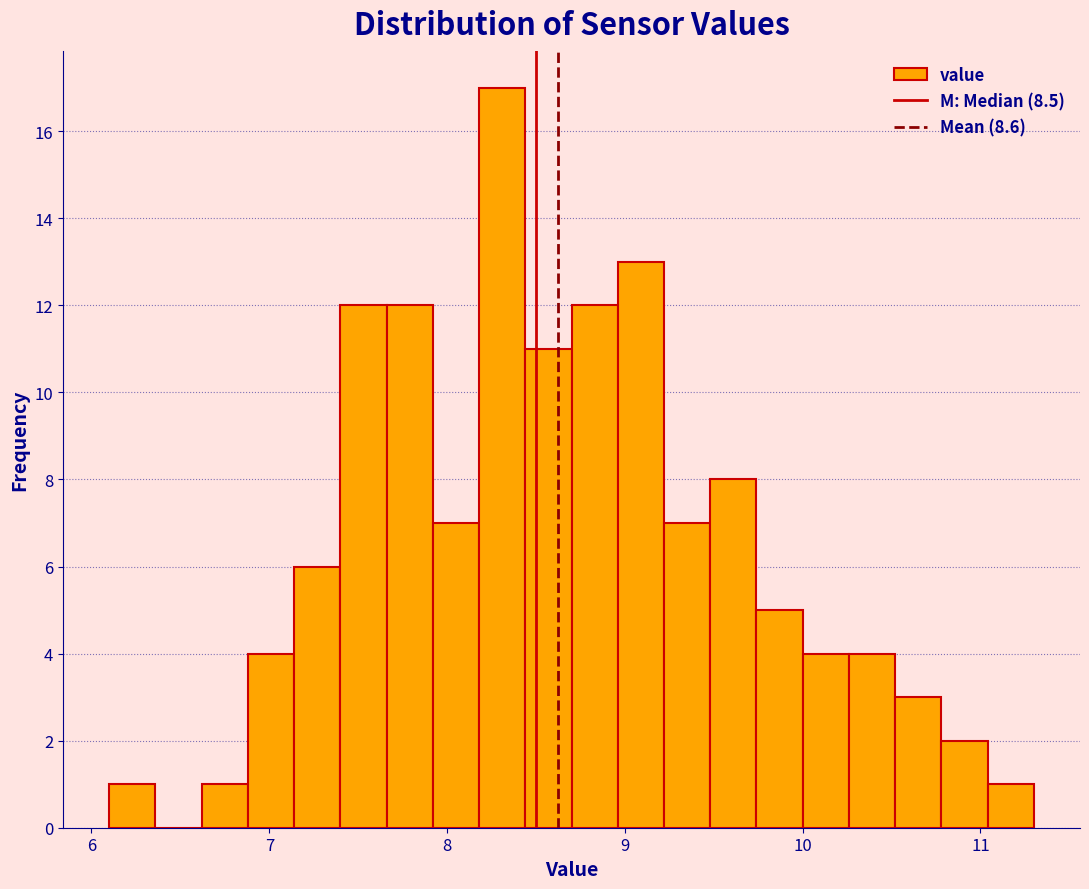

Read against the x-axis, roughly where is the centre of the tallest bar?

8.3